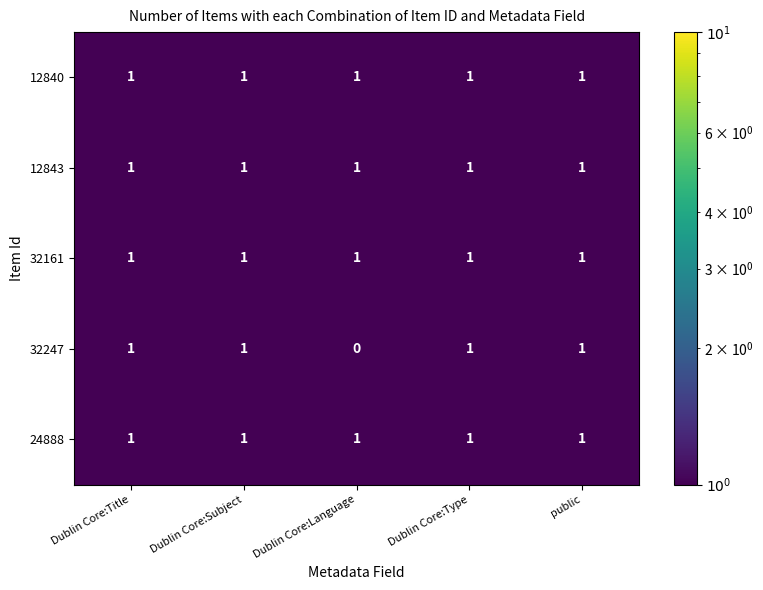

Is it true that 12840 equals 0 at public?

False